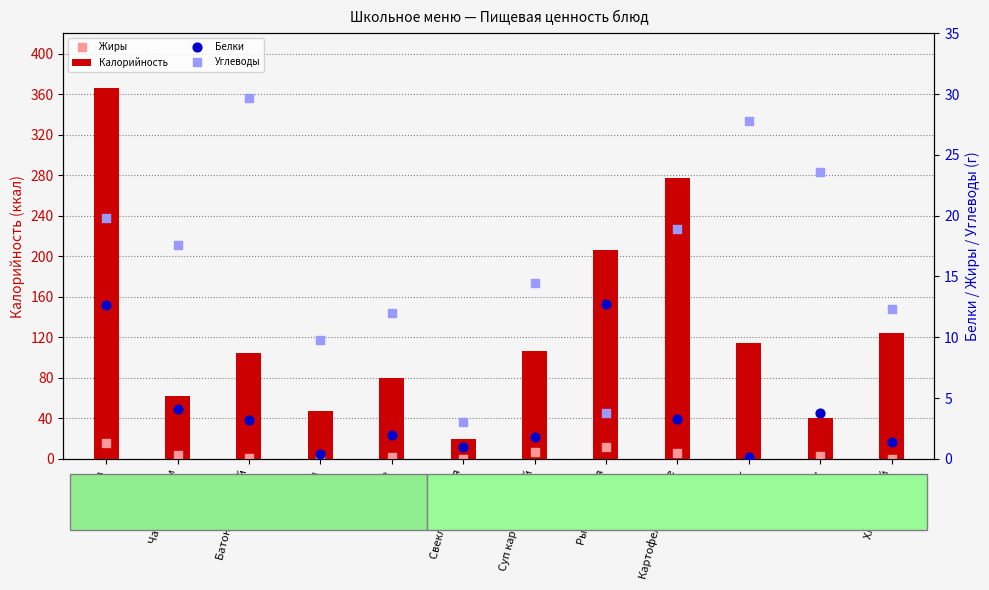

At which category is the sum across all series the highest?

Плов